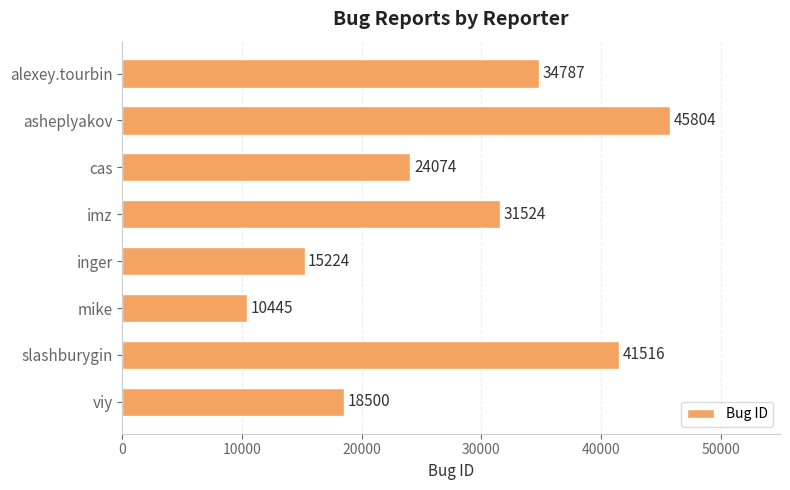

Rank the categories by value from lowest to highest.

mike, inger, viy, cas, imz, alexey.tourbin, slashburygin, asheplyakov